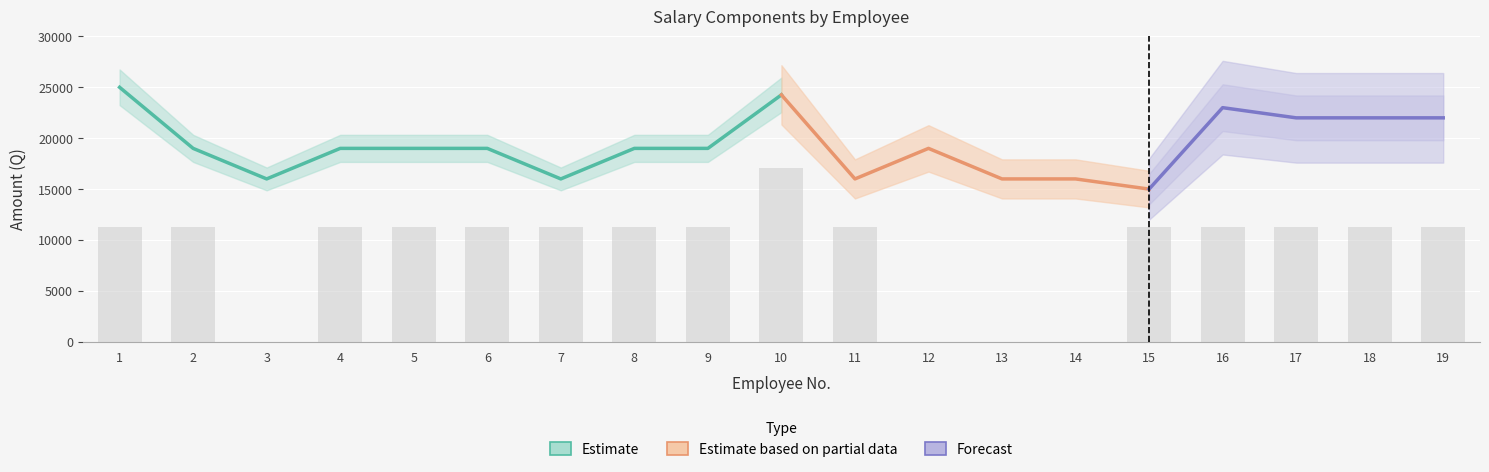

At which category is the sum across all series the highest?

1